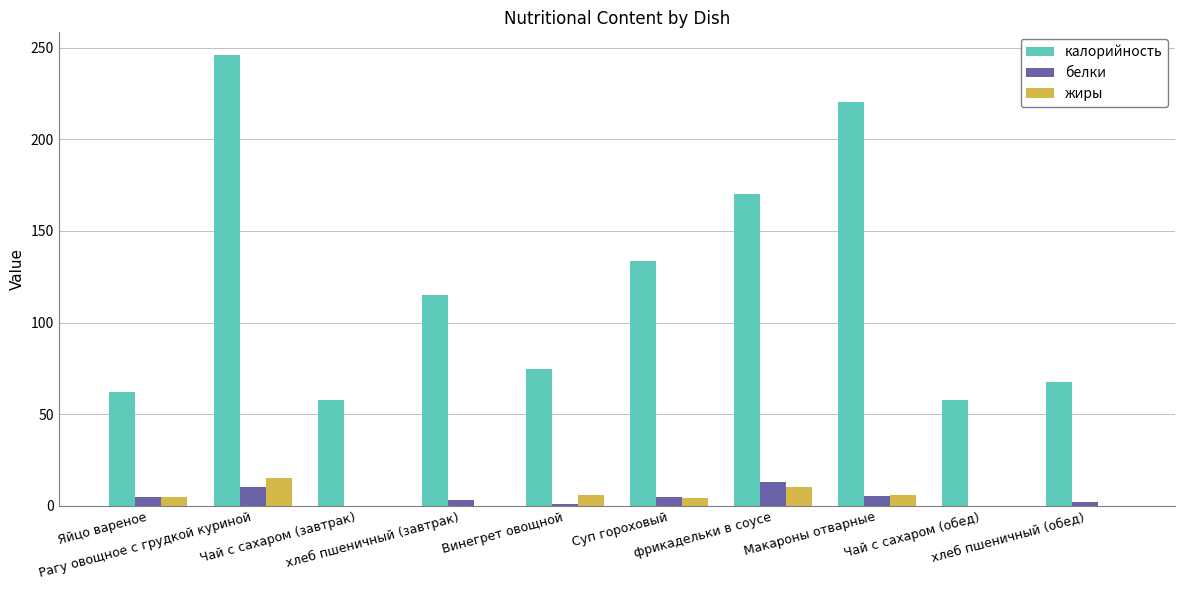

Which label corresponds to the largest value in the chart?

Рагу овощное с грудкой куриной